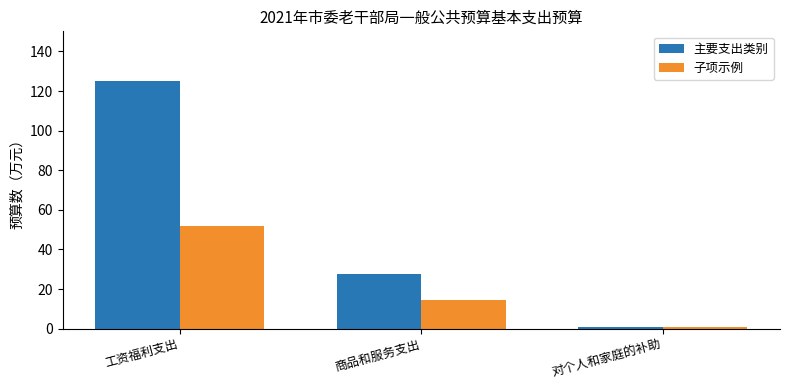

How many data points does each series have?

3